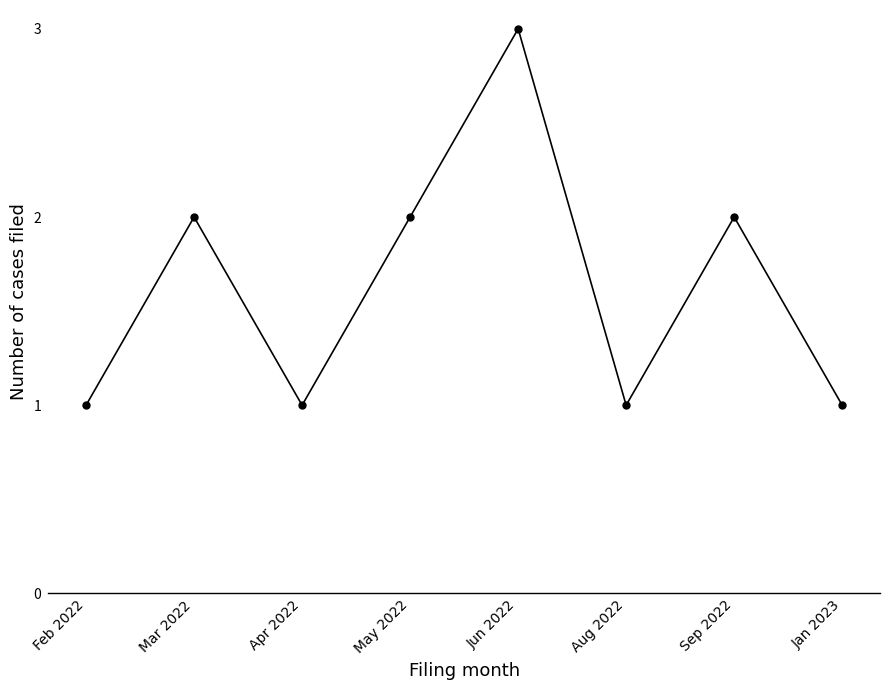

What is the difference between the maximum and minimum values?

2